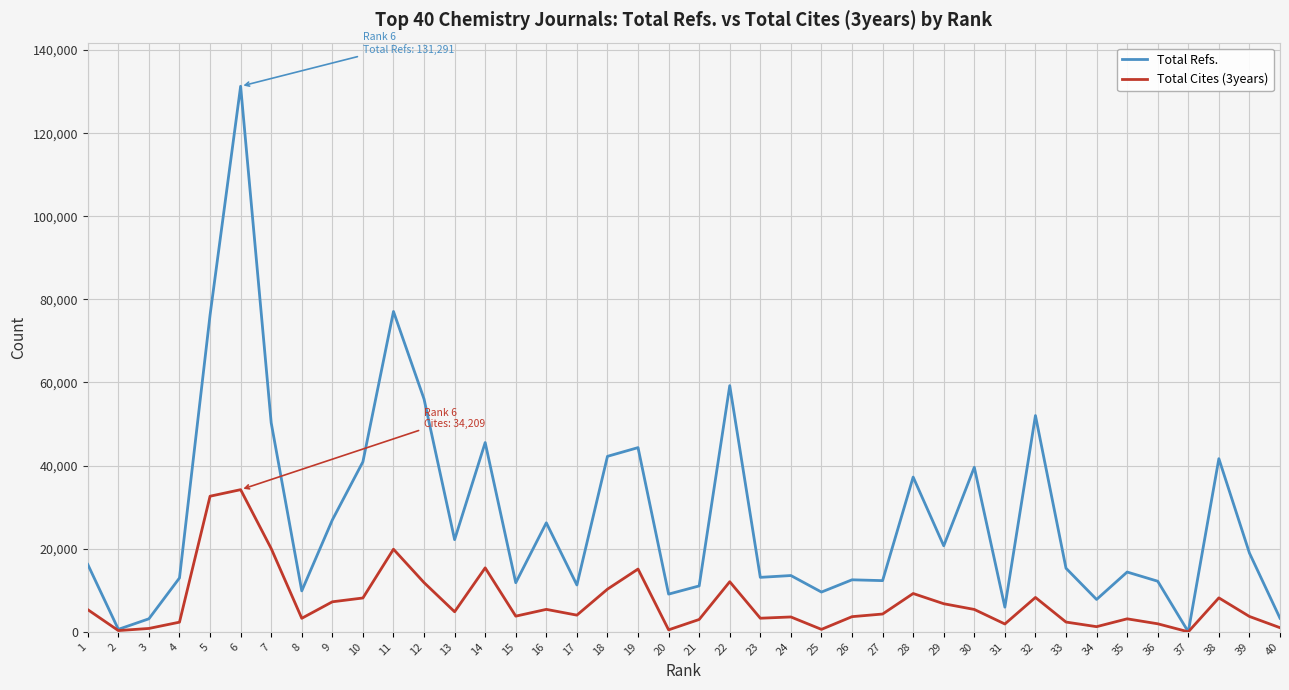

Which series has the widest spread of values?

Total Refs.